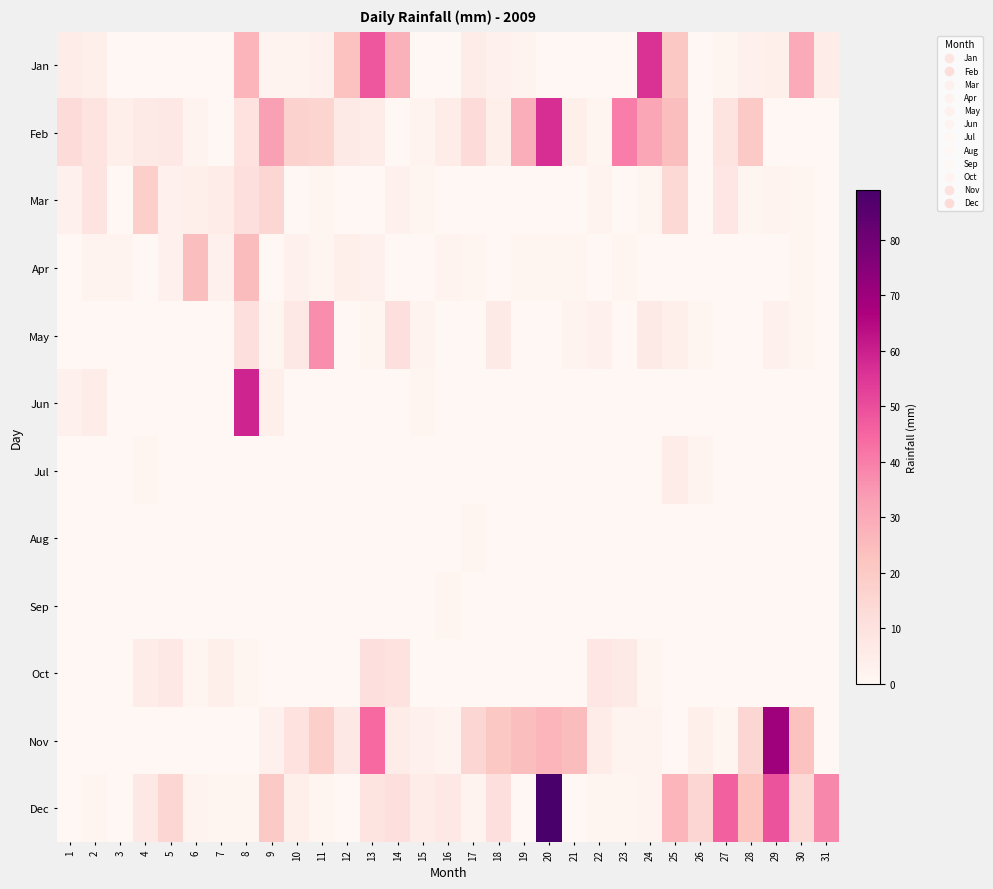

Reading right to left, extract all data points from this chart.

Jan: 31=5	30=30	29=4	28=3	27=1	26=0	25=21	24=56	23=0	22=0	21=0	20=0	19=2	18=3	17=5	16=0	15=0	14=28	13=48	12=23	11=3	10=2	9=2	8=27	7=0	6=0	5=0	4=0	3=0	2=4	1=5
Feb: 31=0	30=0	29=0	28=20	27=9	26=0	25=24	24=31	23=40	22=1	21=4	20=57	19=29	18=4	17=13	16=5	15=2	14=0	13=5	12=6	11=16	10=17	9=33	8=10	7=0	6=2	5=7	4=6	3=4	2=9	1=13
Mar: 31=0	30=1	29=2	28=1	27=8	26=0	25=14	24=1	23=0	22=2	21=0	20=0	19=0	18=0	17=0	16=0	15=1	14=3	13=0	12=0	11=1	10=0	9=15	8=11	7=5	6=4	5=3	4=18	3=0	2=9	1=3
Apr: 31=0	30=1	29=0	28=0	27=0	26=0	25=0	24=0	23=1	22=0	21=1	20=1	19=1	18=0	17=1	16=2	15=0	14=0	13=3	12=4	11=1	10=3	9=0	8=25	7=3	6=24	5=3	4=0	3=2	2=2	1=0
May: 31=0	30=1	29=3	28=0	27=0	26=1	25=4	24=6	23=0	22=3	21=2	20=0	19=0	18=6	17=0	16=0	15=2	14=11	13=1	12=0	11=37	10=7	9=1	8=11	7=0	6=0	5=0	4=0	3=0	2=0	1=0
Jun: 31=0	30=0	29=0	28=0	27=0	26=0	25=0	24=0	23=0	22=0	21=0	20=0	19=0	18=0	17=0	16=0	15=1	14=0	13=0	12=0	11=0	10=0	9=4	8=59	7=0	6=0	5=0	4=0	3=0	2=5	1=3
Jul: 31=0	30=0	29=0	28=0	27=0	26=2	25=5	24=0	23=0	22=0	21=0	20=0	19=0	18=0	17=0	16=0	15=0	14=0	13=0	12=0	11=0	10=0	9=0	8=0	7=0	6=0	5=0	4=1	3=0	2=0	1=0
Aug: 31=0	30=0	29=0	28=0	27=0	26=0	25=0	24=0	23=0	22=0	21=0	20=0	19=0	18=0	17=1	16=0	15=0	14=0	13=0	12=0	11=0	10=0	9=0	8=0	7=0	6=0	5=0	4=0	3=0	2=0	1=0
Sep: 31=0	30=0	29=0	28=0	27=0	26=0	25=0	24=0	23=0	22=0	21=0	20=0	19=0	18=0	17=0	16=1	15=0	14=0	13=0	12=0	11=0	10=0	9=0	8=0	7=0	6=0	5=0	4=0	3=0	2=0	1=0
Oct: 31=0	30=0	29=0	28=0	27=0	26=0	25=0	24=1	23=6	22=8	21=0	20=0	19=0	18=0	17=0	16=0	15=0	14=10	13=11	12=0	11=0	10=0	9=0	8=1	7=4	6=1	5=7	4=5	3=0	2=0	1=0
Nov: 31=0	30=23	29=70	28=15	27=1	26=4	25=0	24=2	23=2	22=5	21=25	20=27	19=24	18=21	17=15	16=2	15=3	14=5	13=44	12=7	11=18	10=10	9=3	8=0	7=0	6=0	5=0	4=0	3=0	2=0	1=0
Dec: 31=38	30=14	29=49	28=22	27=46	26=15	25=27	24=2	23=1	22=1	21=0	20=89	19=0	18=11	17=2	16=7	15=5	14=11	13=9	12=0	11=1	10=4	9=20	8=1	7=1	6=2	5=15	4=7	3=0	2=1	1=0